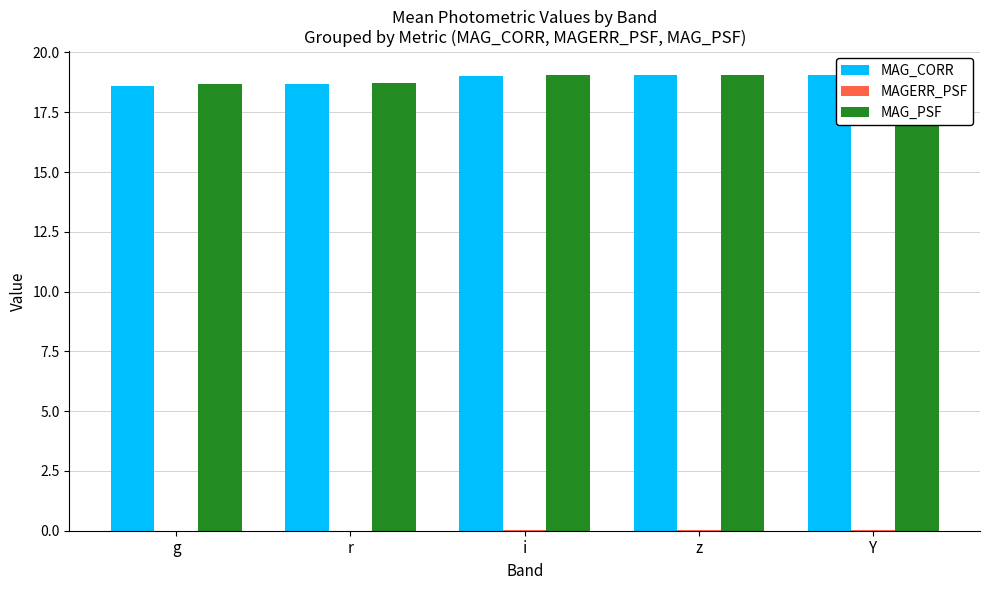

What is the approximate value of MAG_CORR at z?

19.0